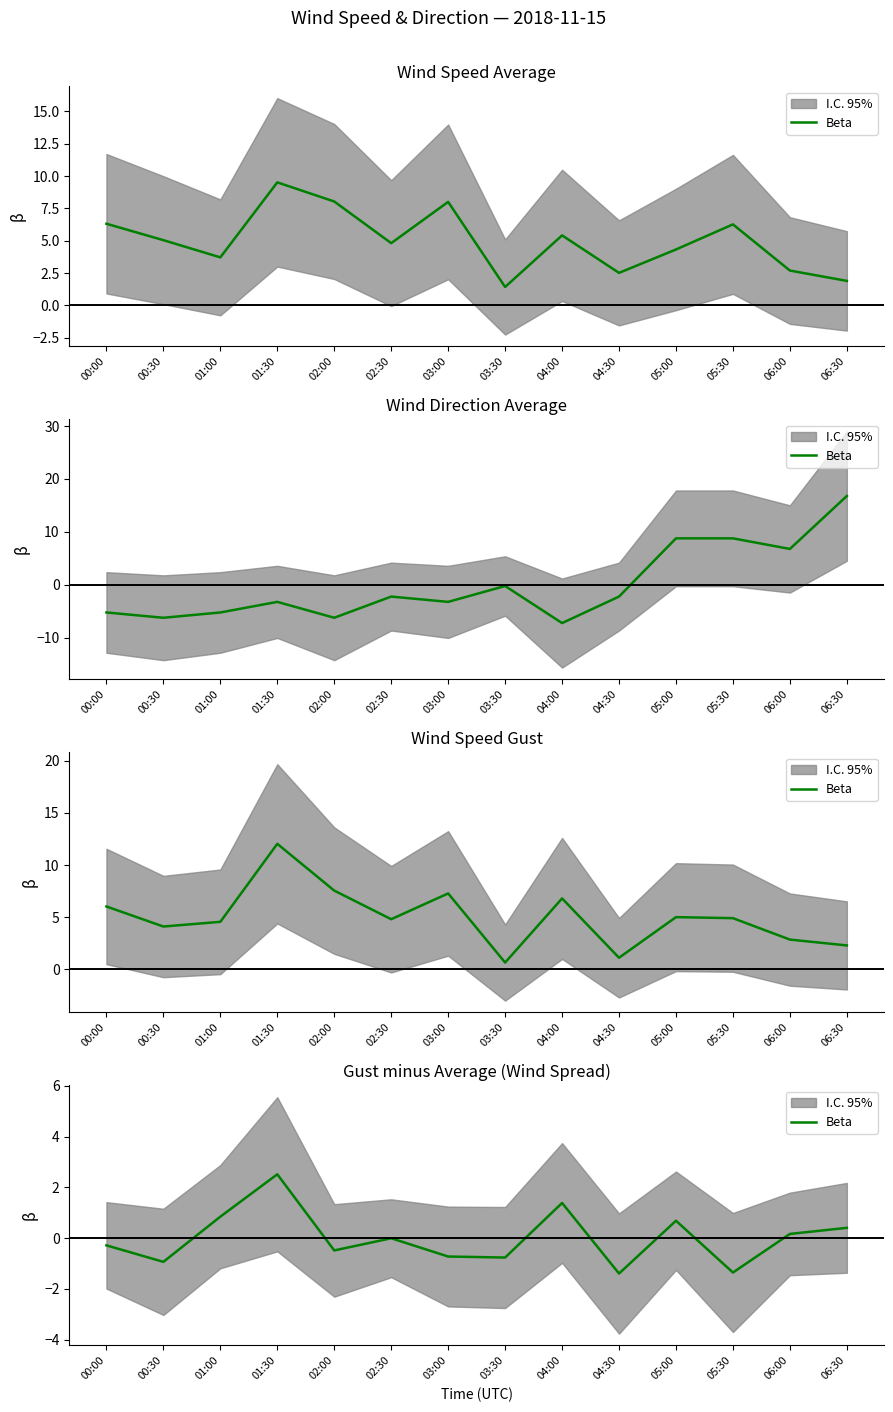

What is the difference between the second highest and minimum values?

2.8